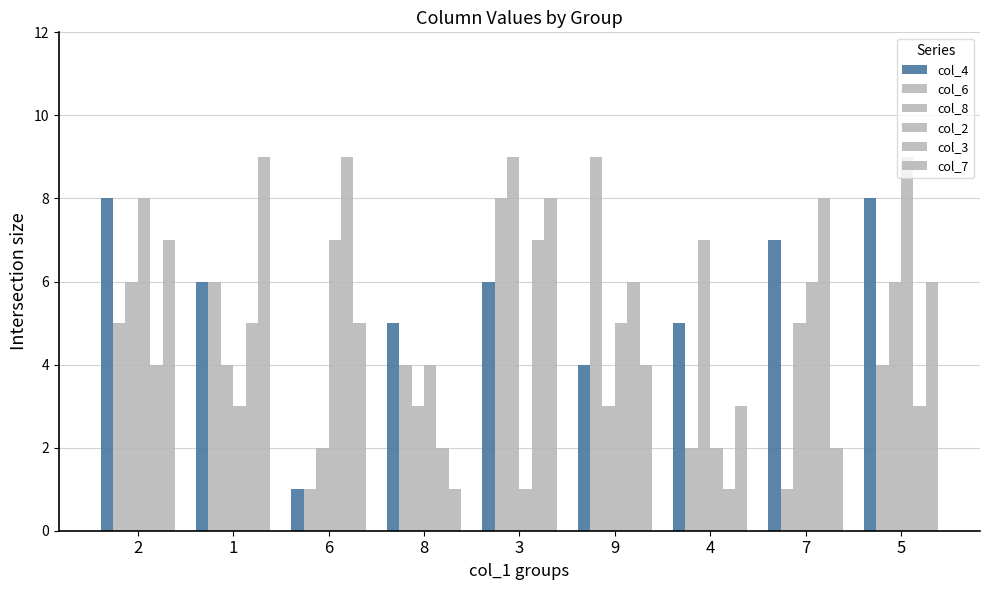

The col_2 series shows 12 at 6. True or false?

False